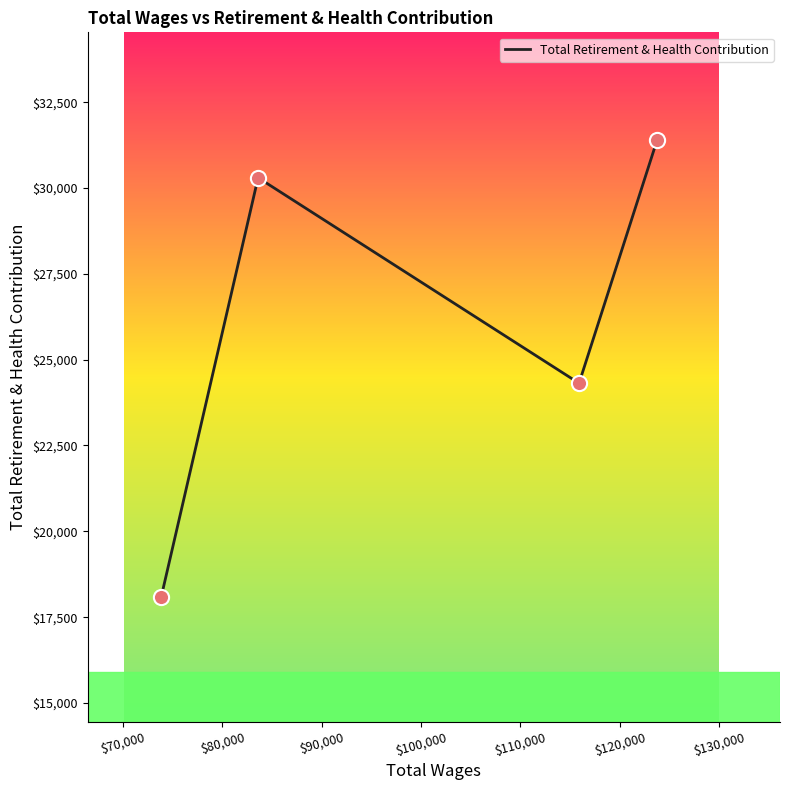

What is the smallest value displayed?

18073